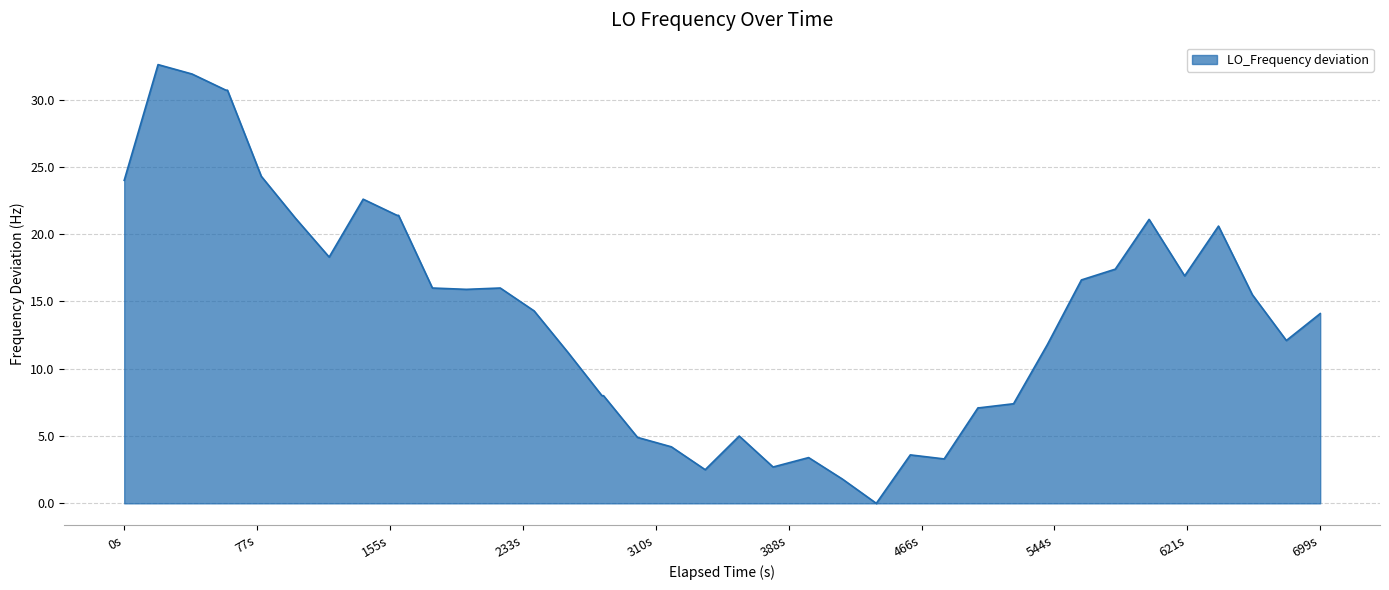

What is the greatest value displayed?

32.6